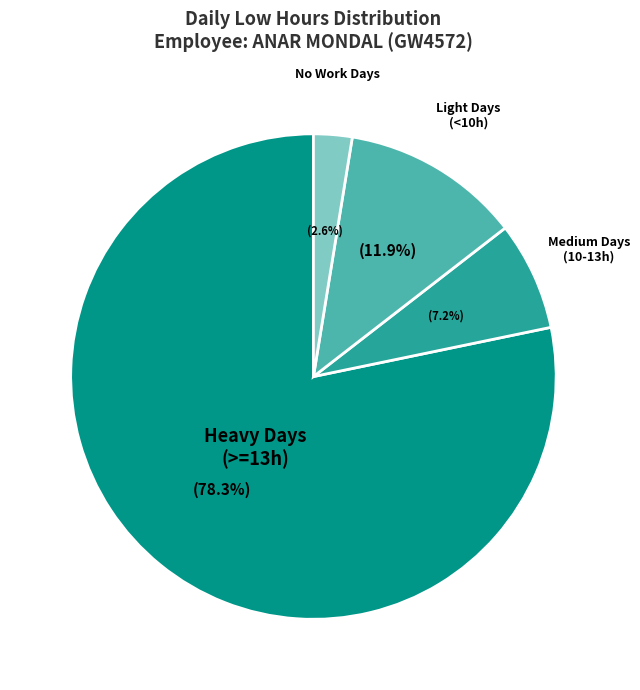

Does any single category account for the majority?

Yes